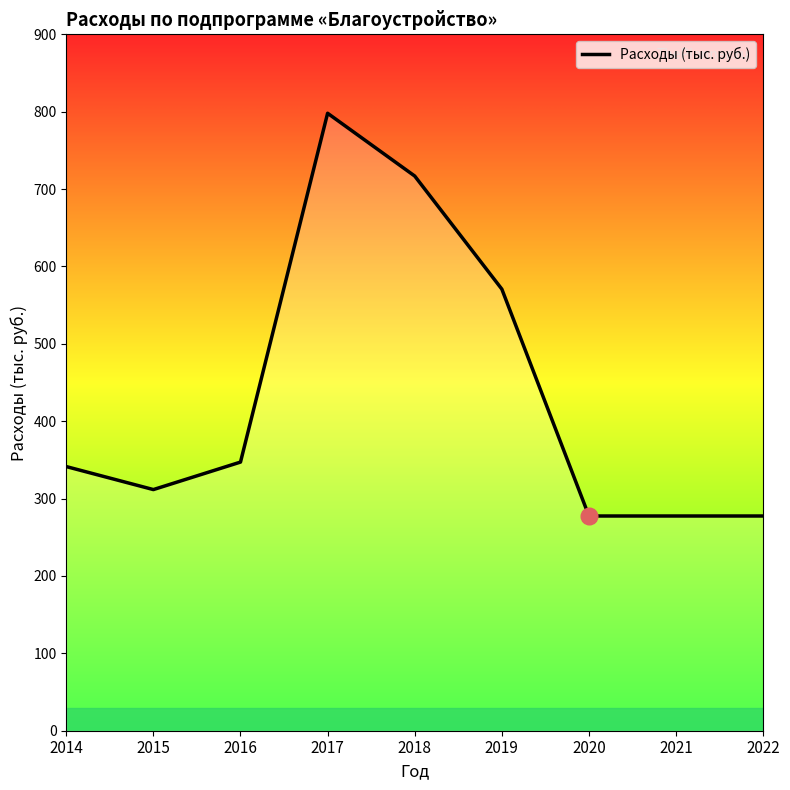

Which category has the highest value across all series?

2017